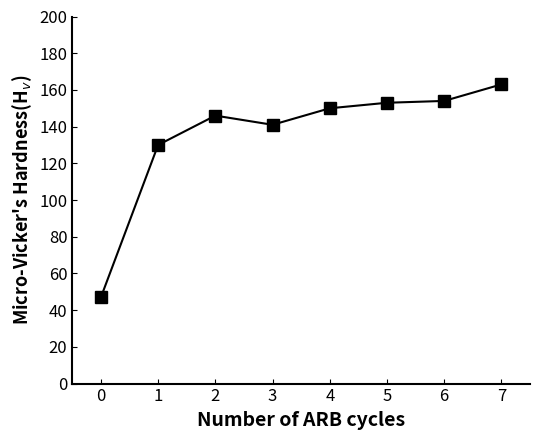

What is the sum of the values at 4 and 5?

303